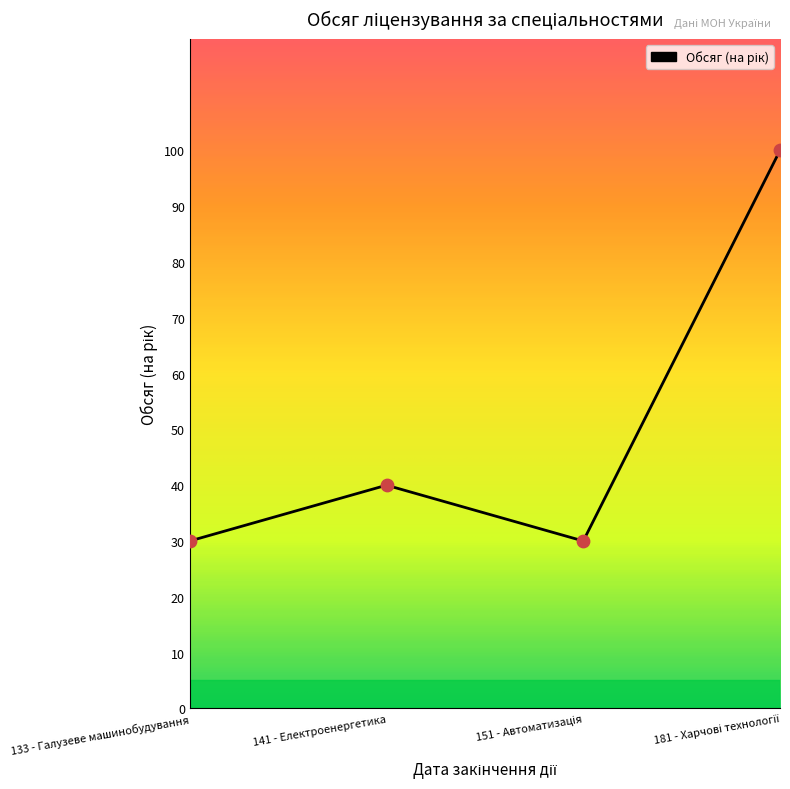

What is the maximum value shown in the chart?

100